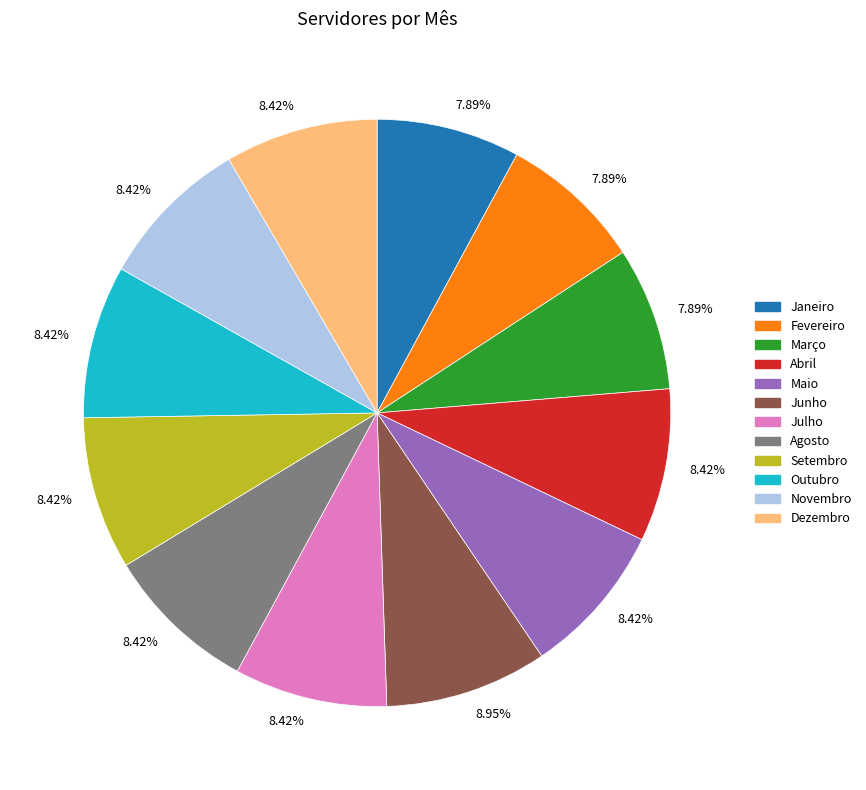

Is there any slice that represents more than half of the pie?

No